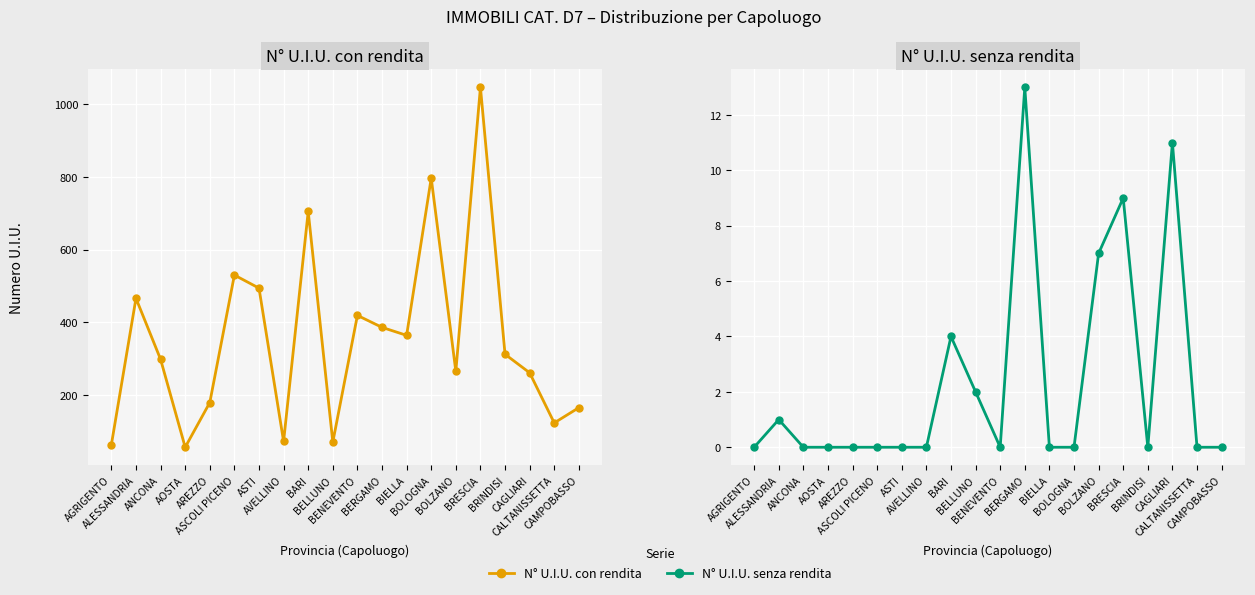

True or false: N° U.I.U. senza rendita and N° U.I.U. con rendita intersect in this chart.

False